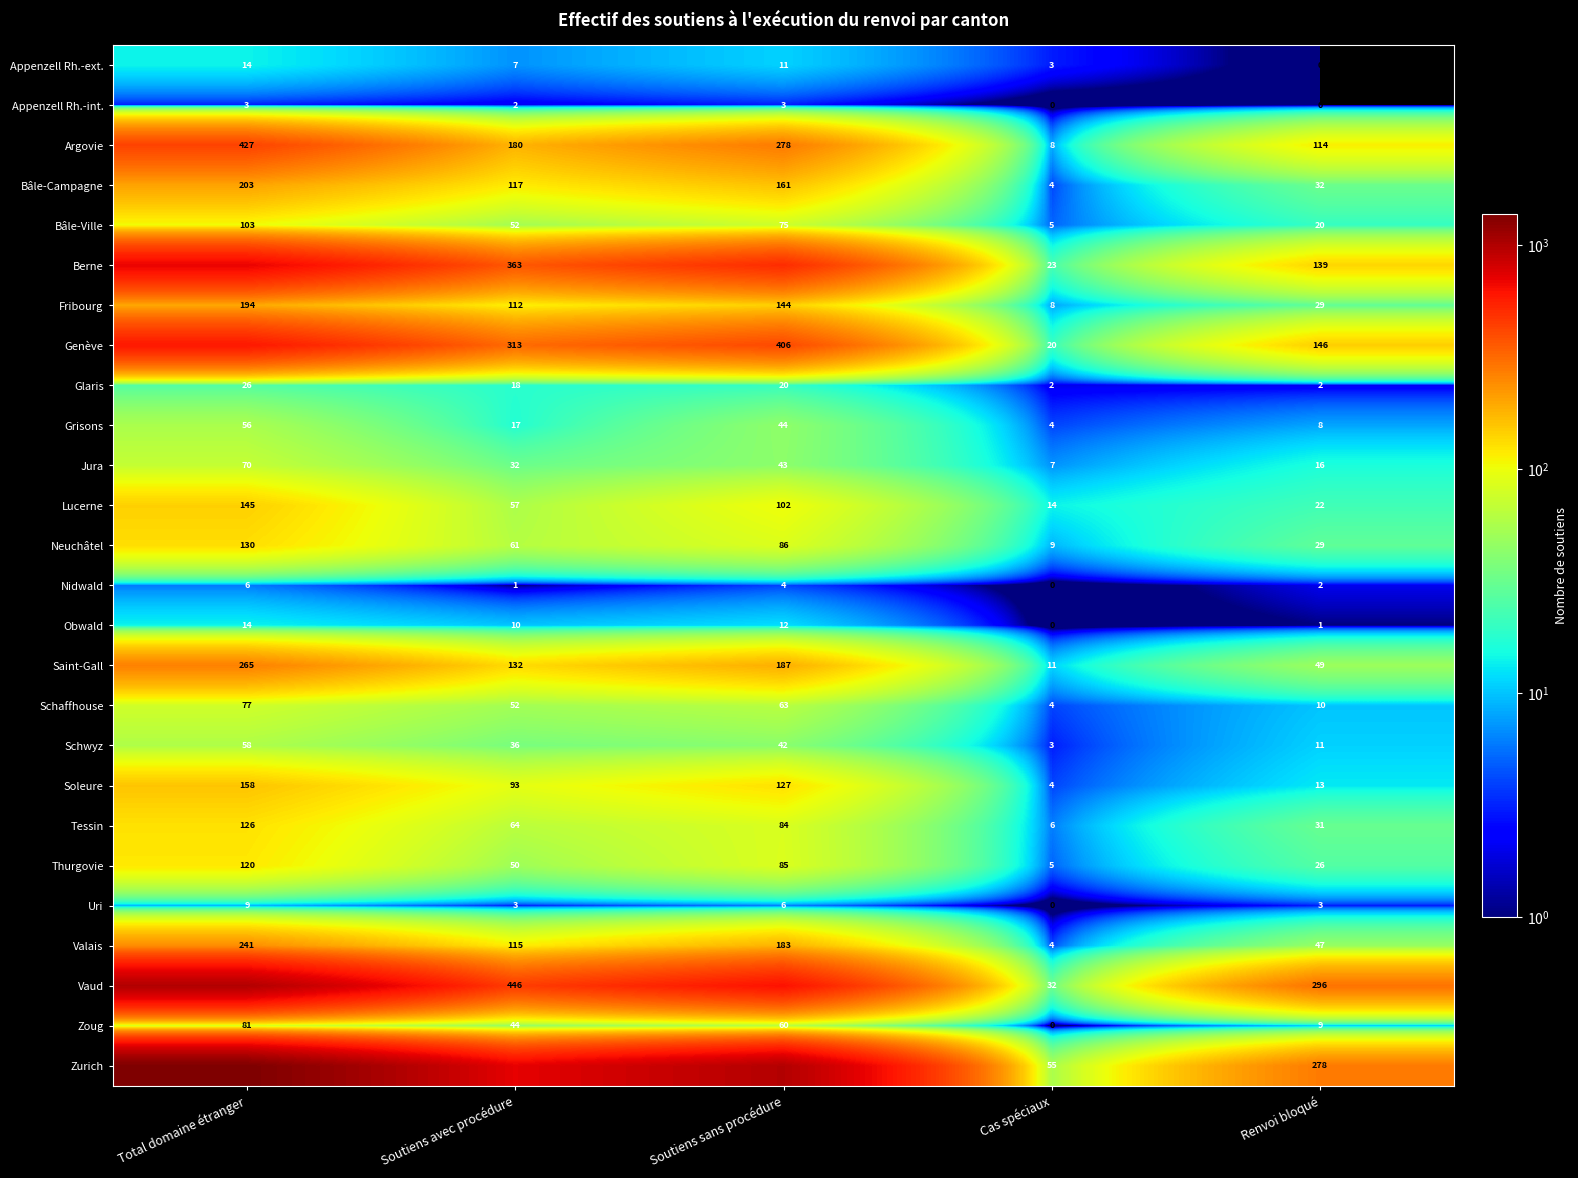

At how many categories does at least one series exceed 820?

2